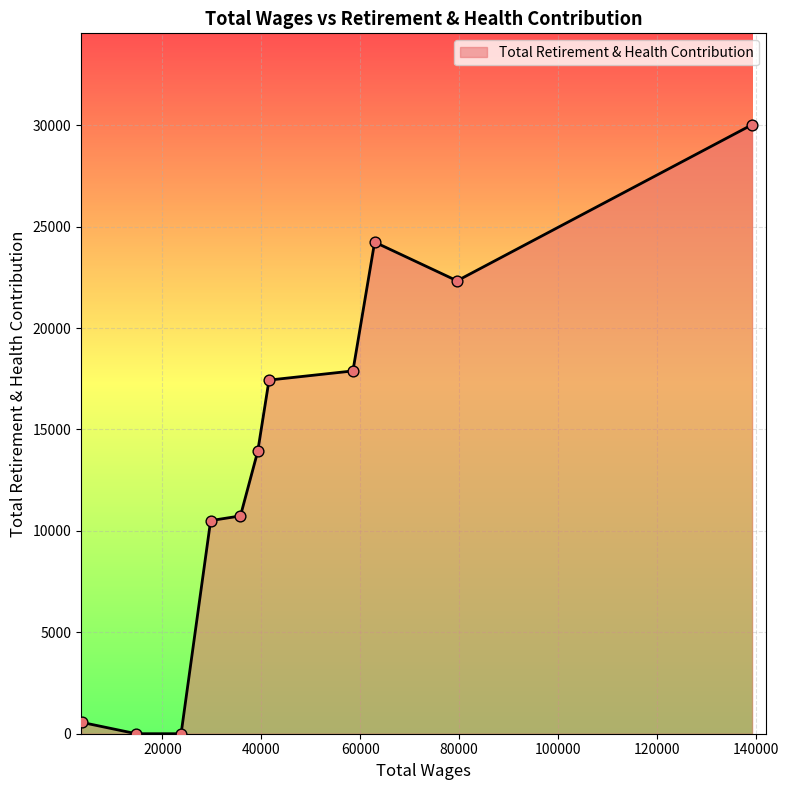

What is the maximum value shown in the chart?

30029